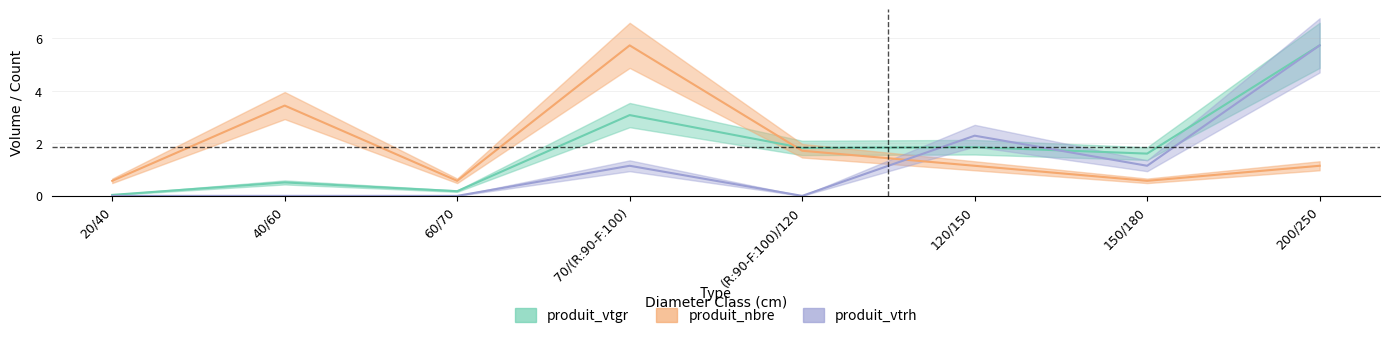

What is the sum of all produit_vtgr values?

14.8